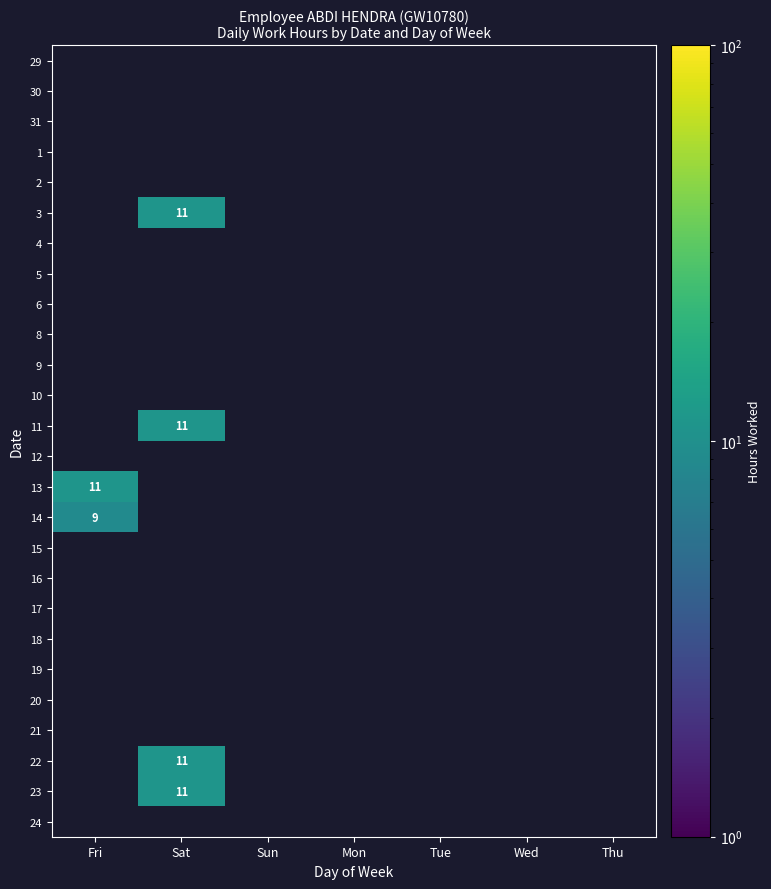

At Tue, list the series in order from smallest to largest.

29, 30, 31, 1, 2, 3, 4, 5, 6, 8, 9, 10, 11, 12, 13, 14, 15, 16, 17, 18, 19, 20, 21, 22, 23, 24